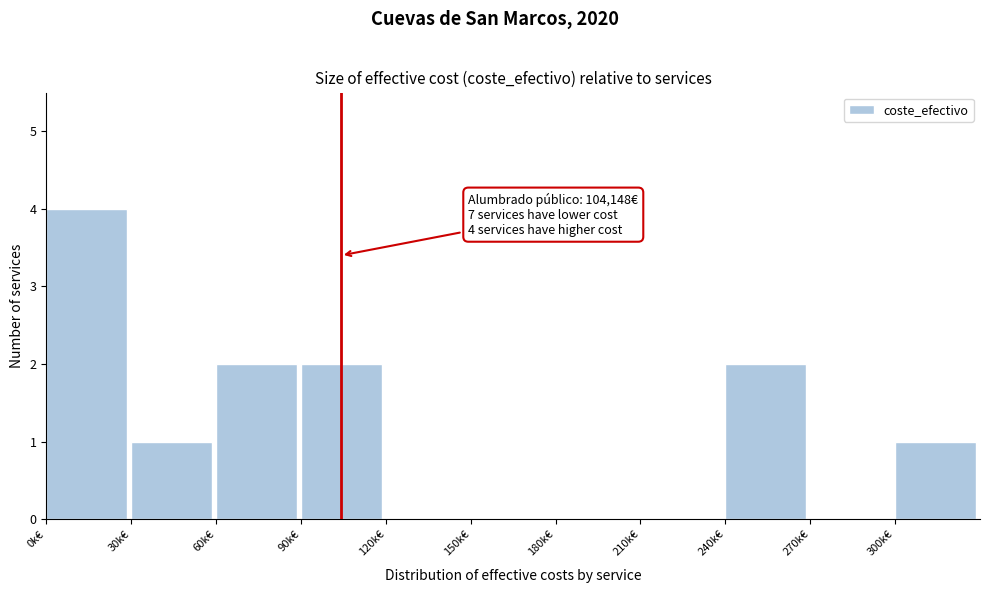

Reading right to left, list all the values displayed in this chart.

300k€=1	270k€=0	240k€=2	210k€=0	180k€=0	150k€=0	120k€=0	90k€=2	60k€=2	30k€=1	0k€=4